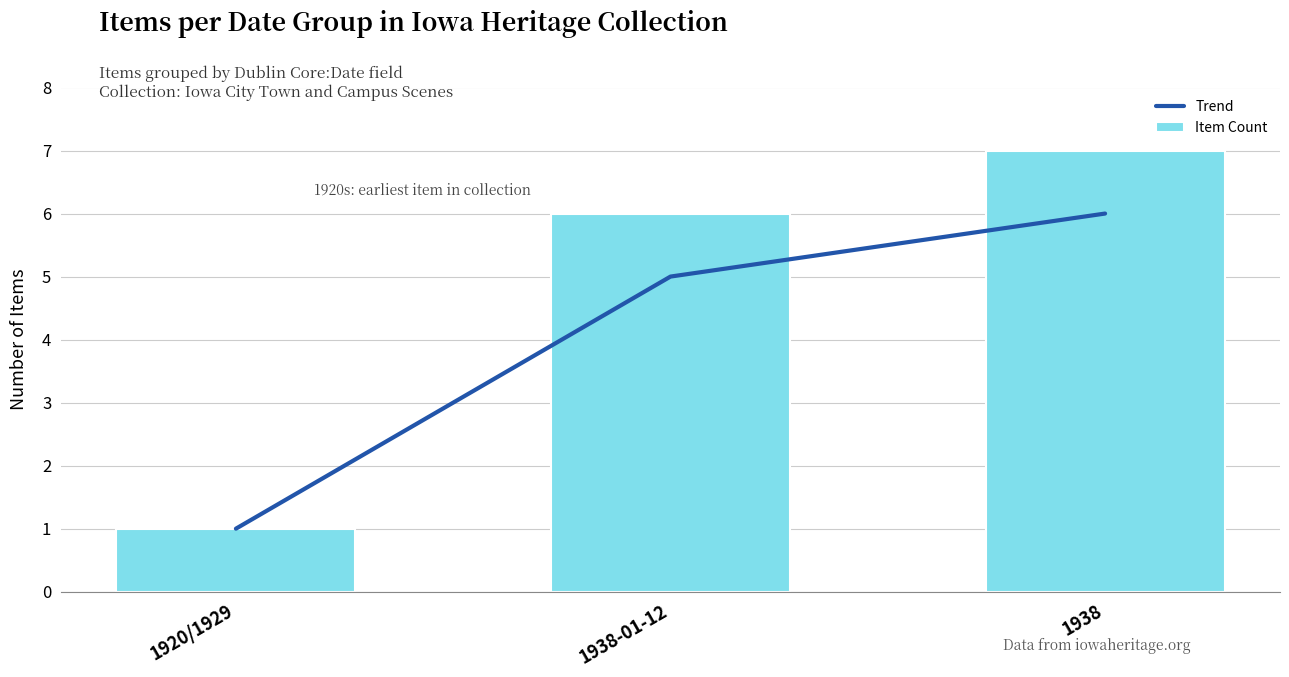

Which series has the widest spread of values?

Item Count